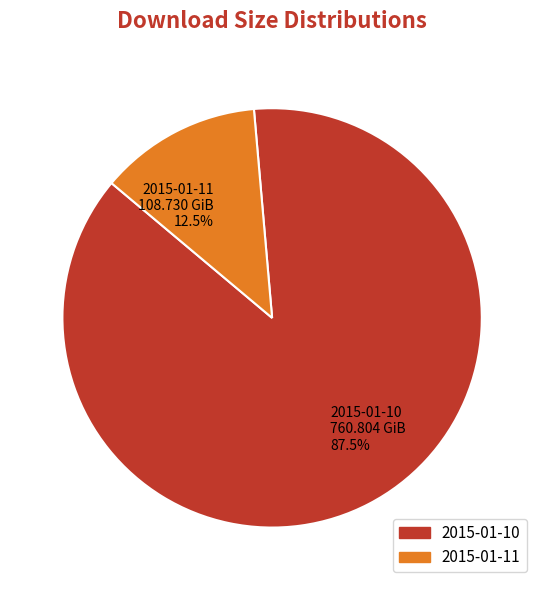

Is there a majority slice in this chart?

Yes